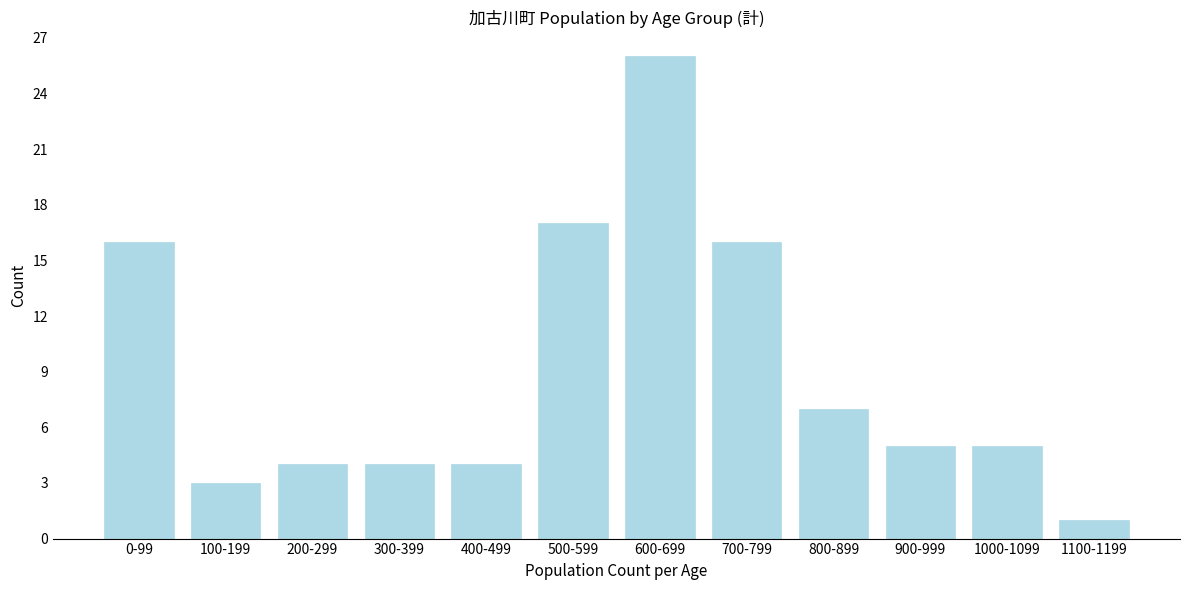

Reading left to right, extract all data points from this chart.

16	3	4	4	4	17	26	16	7	5	5	1